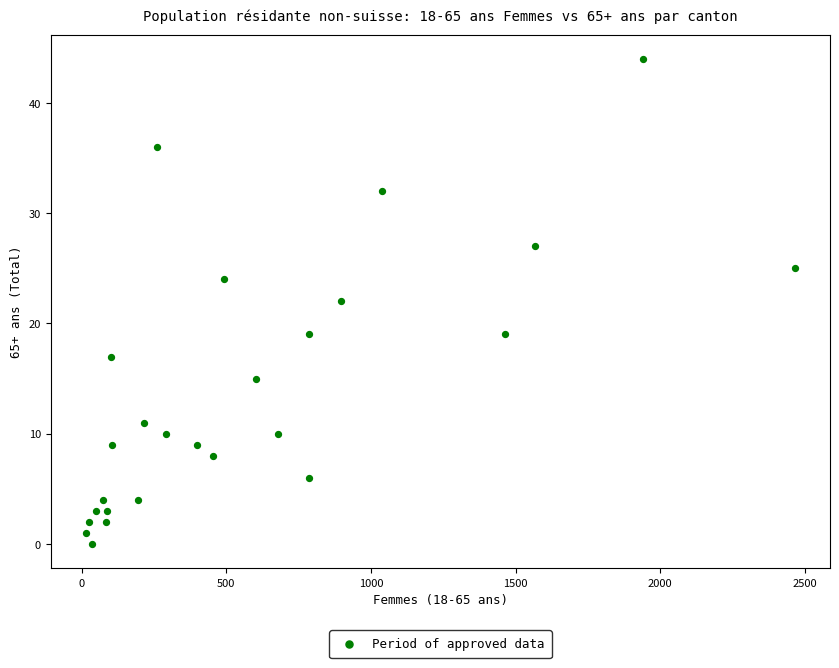

What is the range of Y values (max minus min)?

44